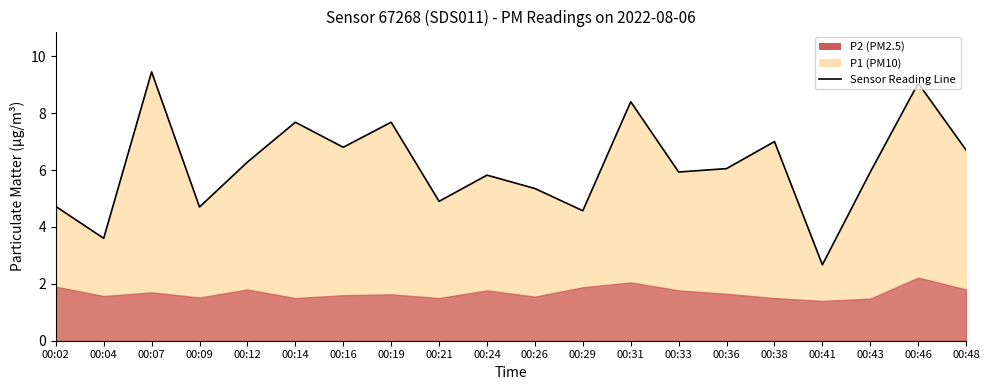

What is the change in value from 00:09 to 00:19?

+3.0